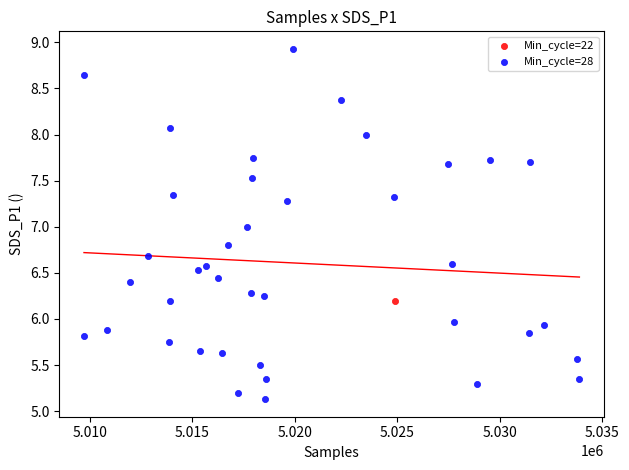

What are all the series names shown in the legend?

Min_cycle=22, Min_cycle=28